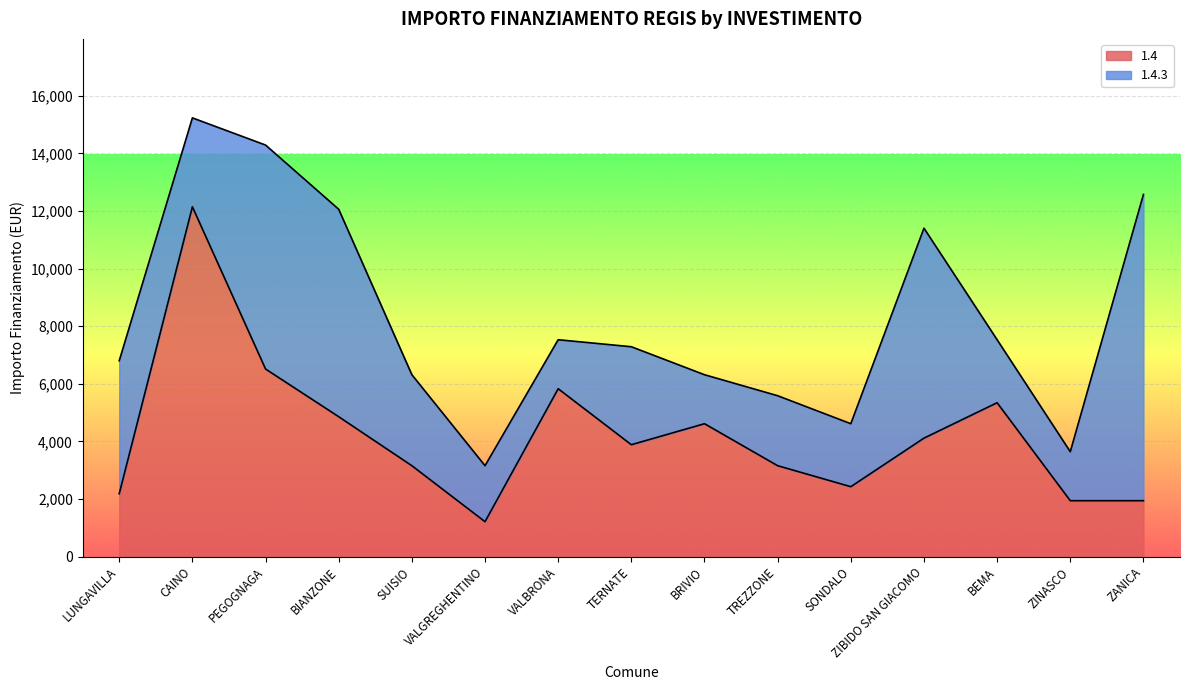

How many interior local valleys (lower than both neighbors) does the data have?

3